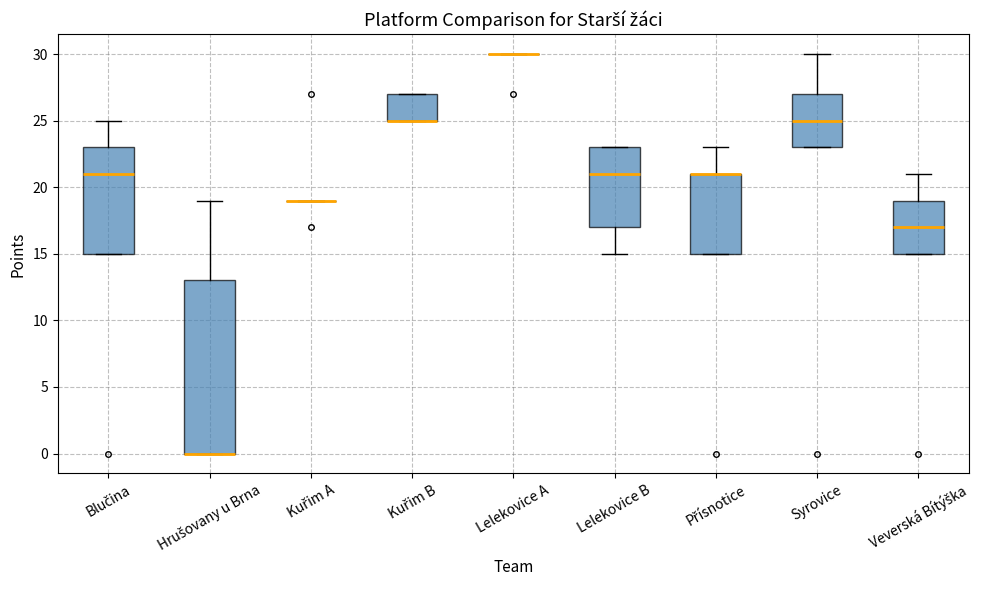

Reading left to right, read every box against the y-axis: the position of its median line, the range the box covers, and the ends of its whiskers. The values are not printed on the chart, so give them approximately, as read against the axis.

Blučina: median 21, box 15 to 23, whiskers 15 to 25
Hrušovany u Brna: median 0 (drawn on the box's lower edge), box 0 to 13, whiskers 0 to 19
Kuřim A: box collapsed to a line at 19, whiskers 19 to 19
Kuřim B: median 25 (drawn on the box's lower edge), box 25 to 27, whiskers 25 to 27
Lelekovice A: box collapsed to a line at 30, whiskers 30 to 30
Lelekovice B: median 21, box 17 to 23, whiskers 15 to 23
Přísnotice: median 21 (drawn on the box's upper edge), box 15 to 21, whiskers 15 to 23
Syrovice: median 25, box 23 to 27, whiskers 23 to 30
Veverská Bítýška: median 17, box 15 to 19, whiskers 15 to 21